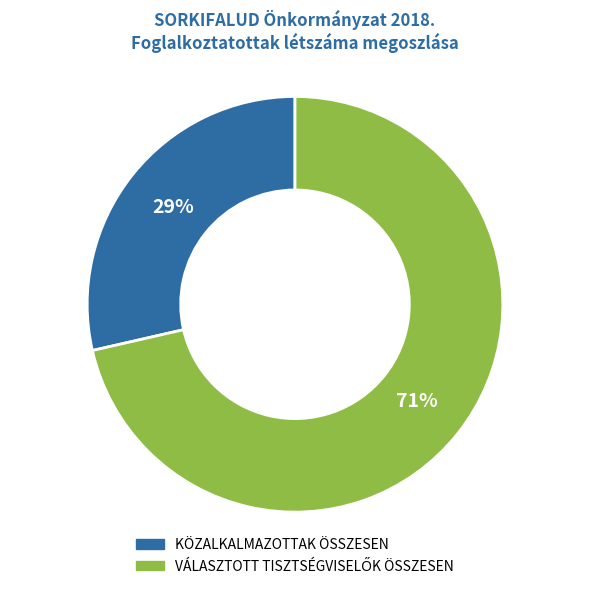

Which category has the smallest portion of the pie?

KÖZALKALMAZOTTAK ÖSSZESEN